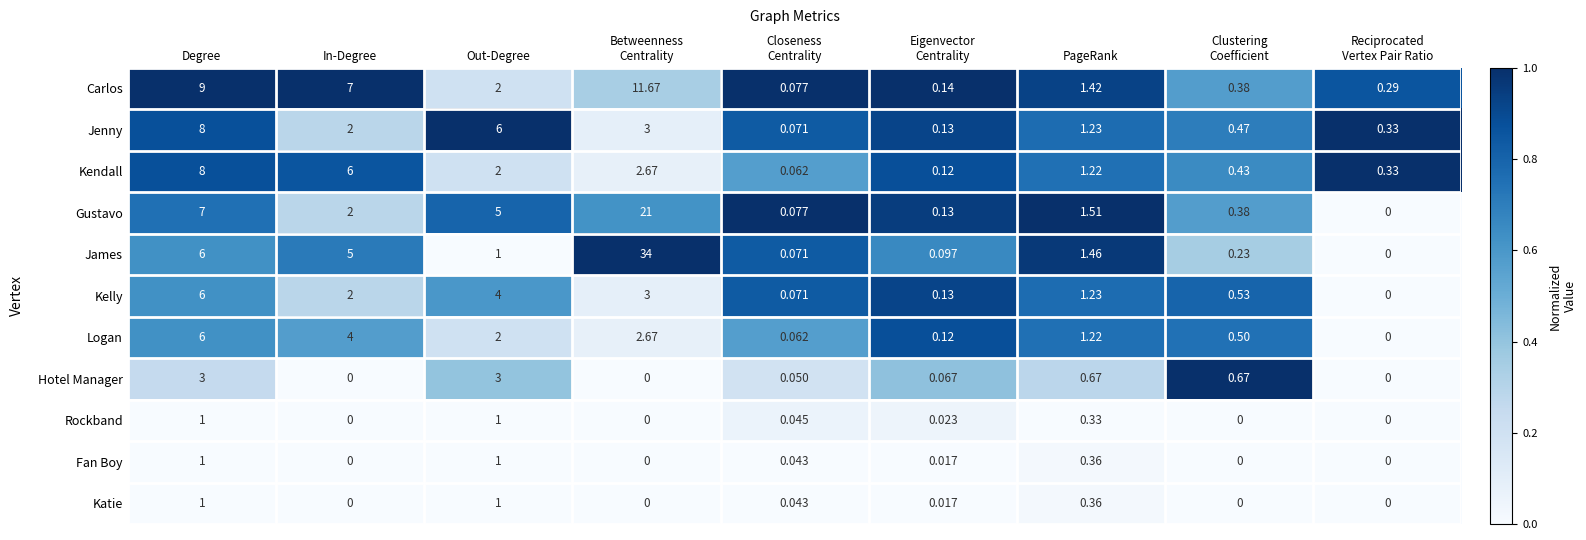

Which series has the largest range (max minus min)?

James